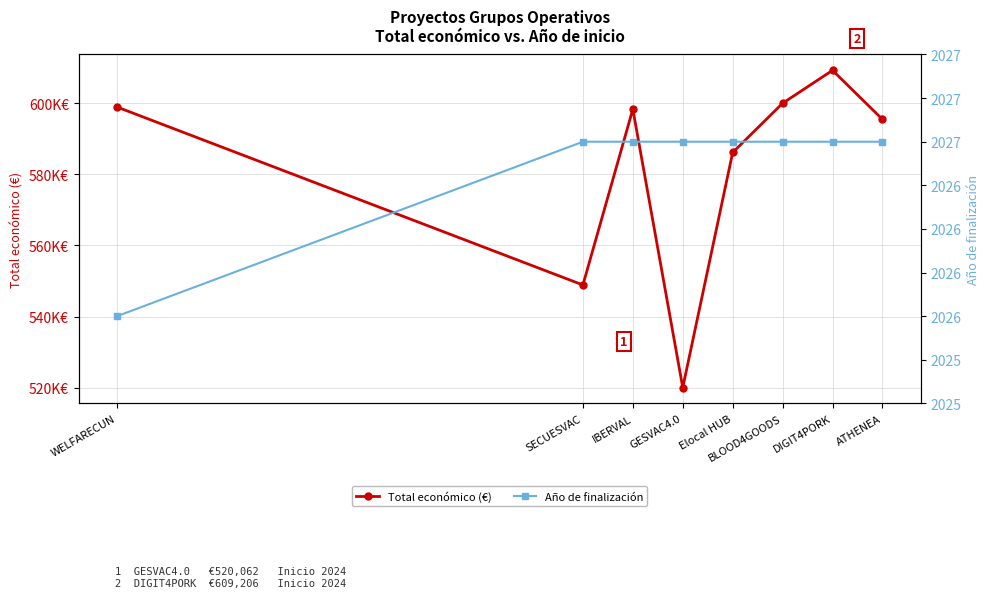

List the labels in order of Año de finalización value, smallest first.

WELFARECUN, SECUESVAC, IBERVAL, GESVAC4.0, Elocal HUB, BLOOD4GOODS, DIGIT4PORK, ATHENEA